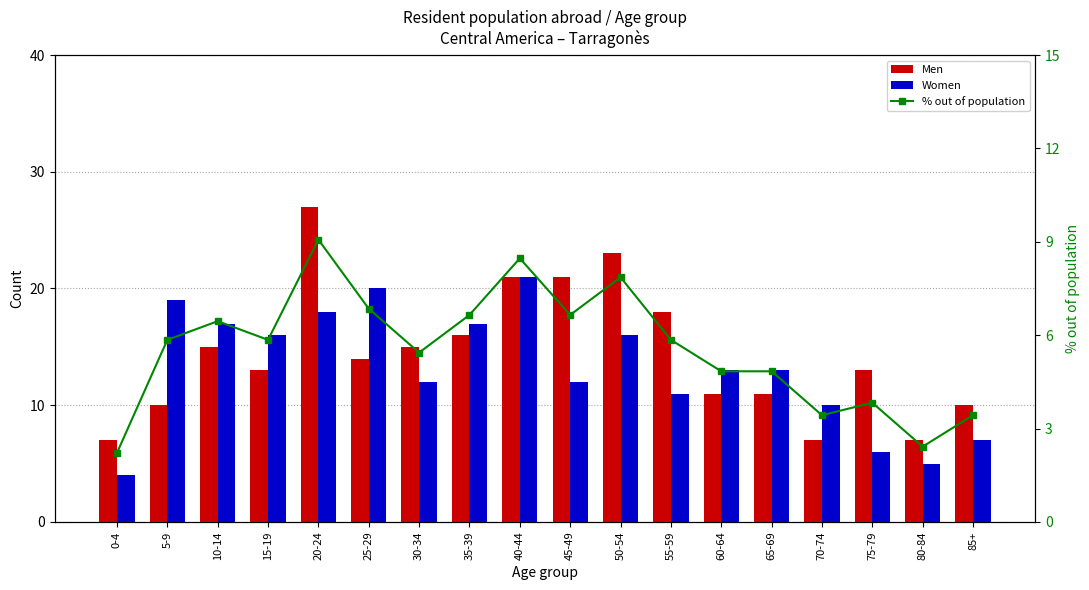

Are the bars grouped side by side (vs. stacked)?

Yes